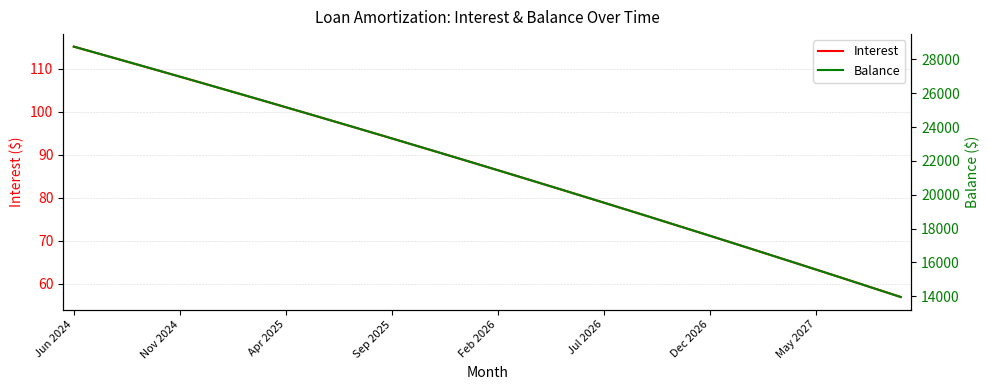

What is the sum of the Interest values at 18 and 29?

162.1